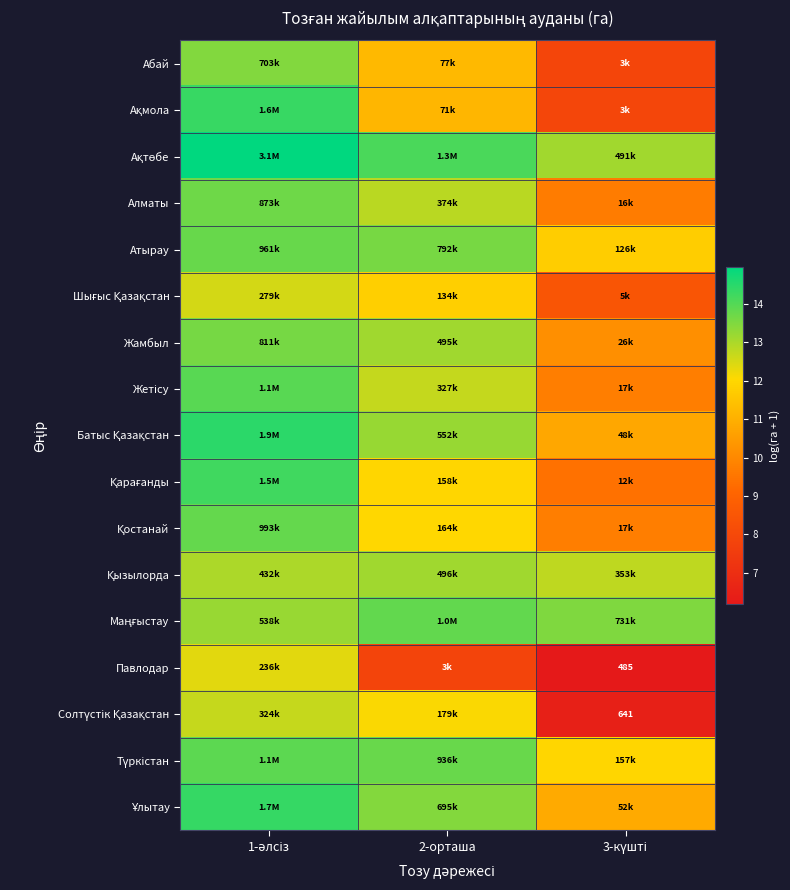

What is the minimum value shown in the chart?

6.2